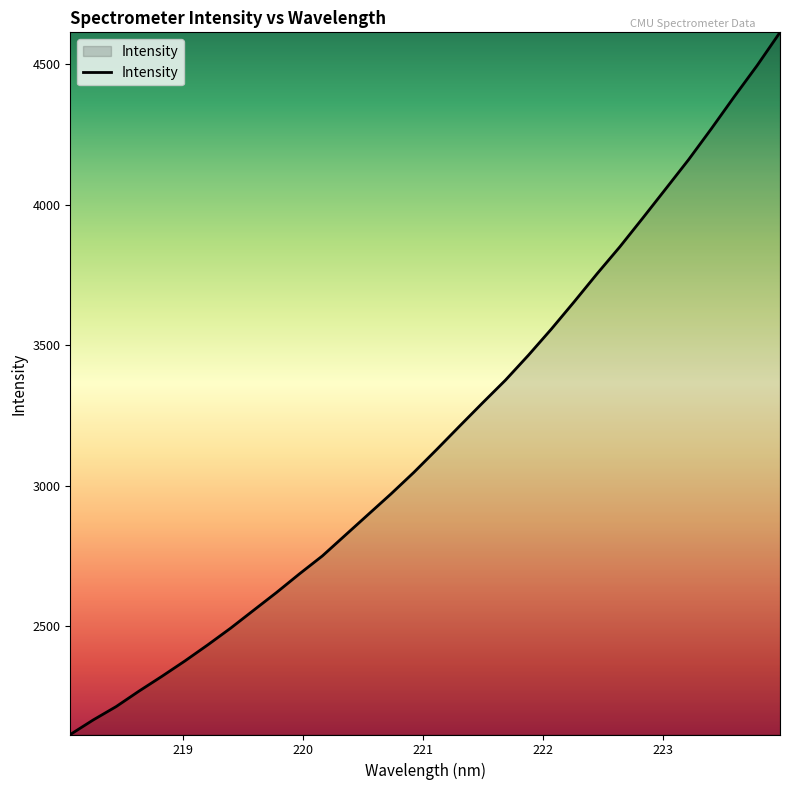

What is the maximum value shown in the chart?

4613.9